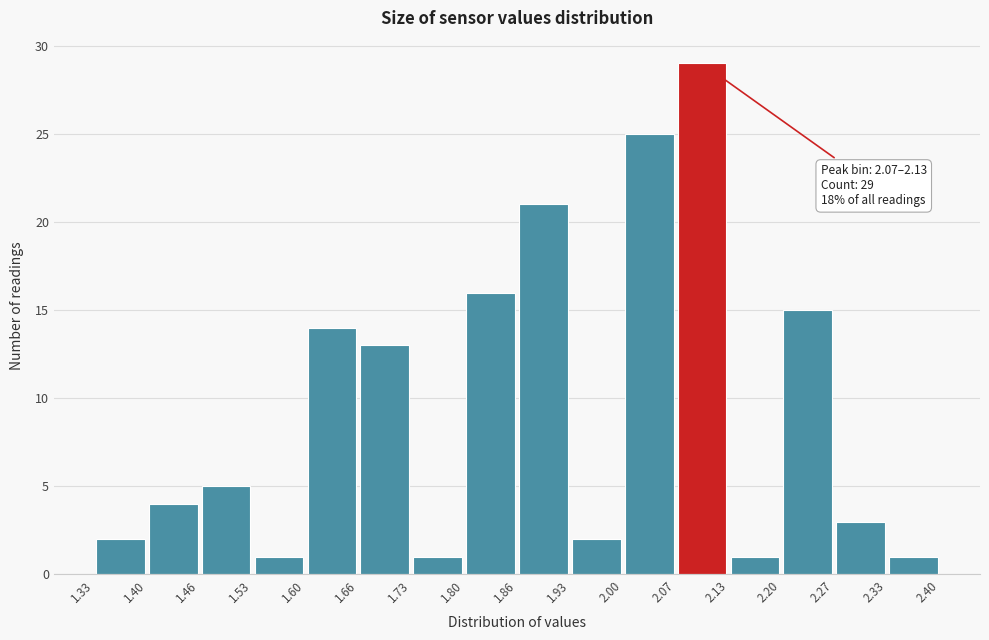

Over which range of the x-axis is the bar tallest?

2.07 to 2.13